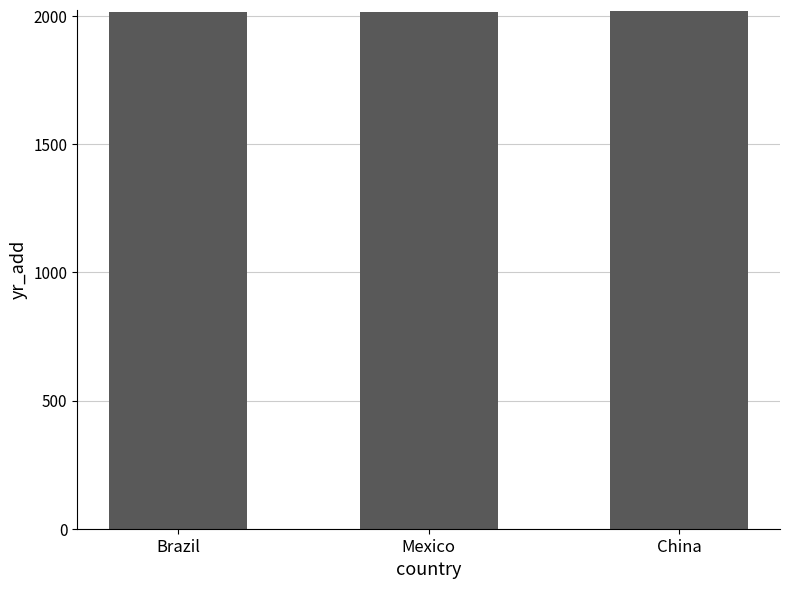

Count the number of data series in this chart.

1